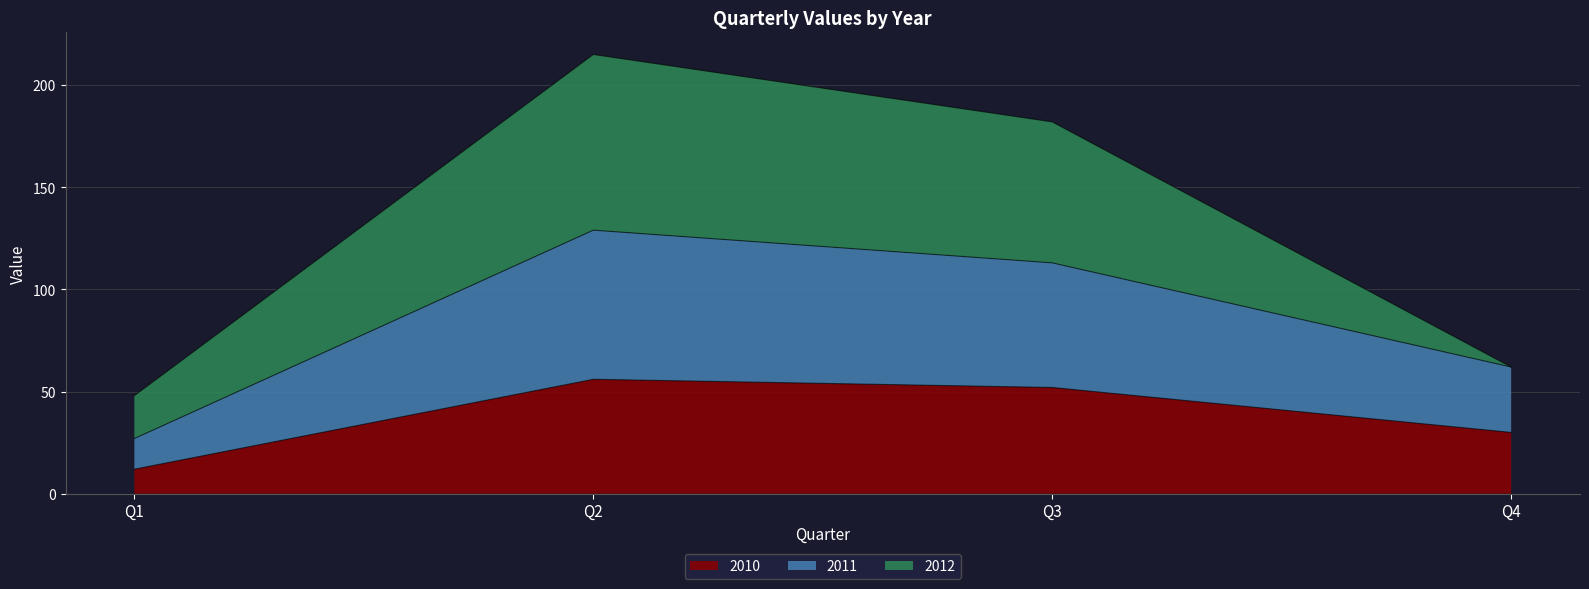

True or false: 2011 and 2010 cross at least once.

False